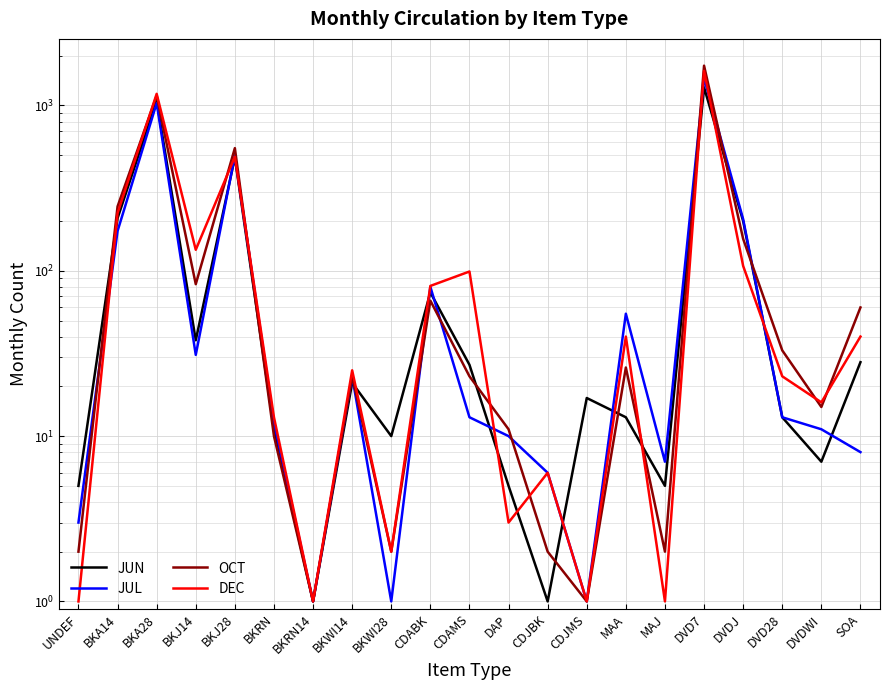

What is the value of the DEC point at the 11th from the left?

99